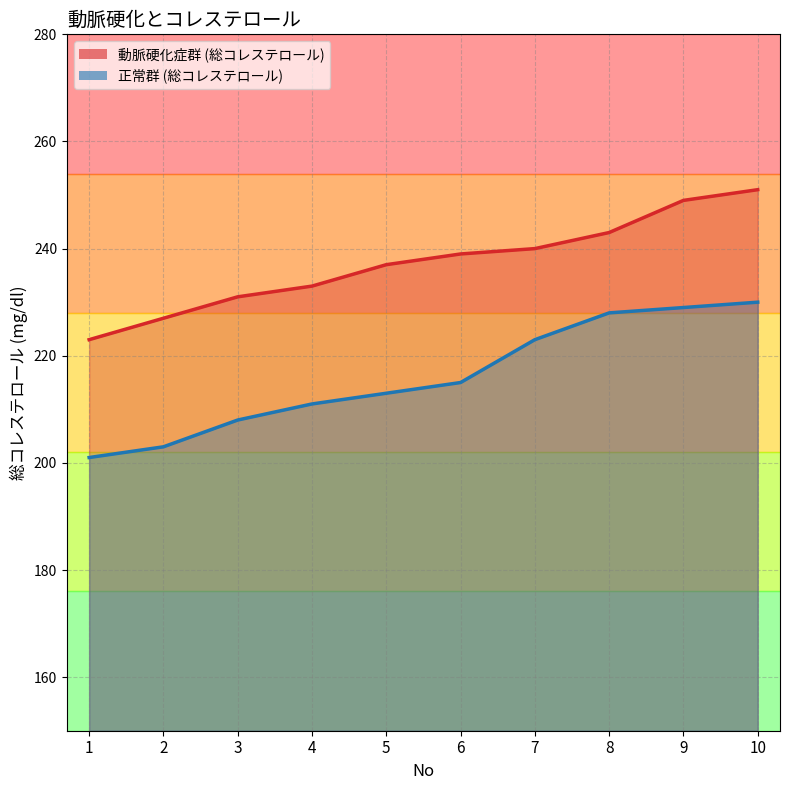

Which series has the largest total across all categories?

動脈硬化症群 (総コレステロール)